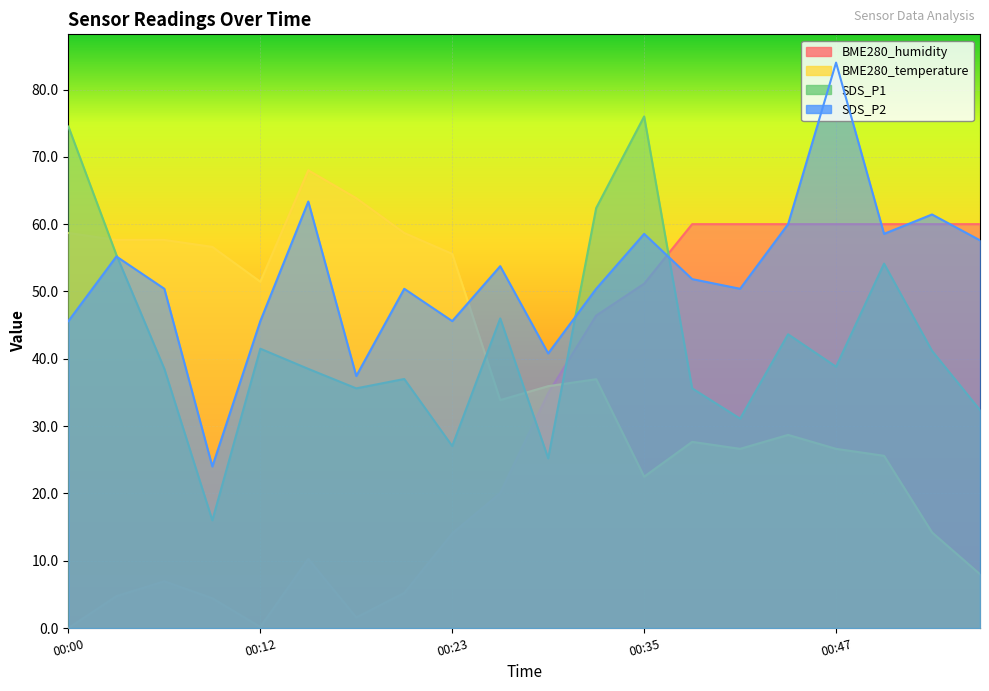

Reading left to right, extract all data points from this chart.

BME280_humidity: 0.0	4.7	6.9	4.4	0.2	10.3	1.6	5.2	14.1	20.1	34.9	46.4	51.2	60.0	60.0	60.0	60.0	60.0	60.0	60.0
BME280_temperature: 58.7	57.7	57.7	56.6	51.4	68.0	63.9	58.7	55.6	33.9	35.9	37.0	22.5	27.7	26.6	28.7	26.6	25.6	14.2	8.0
SDS_P1: 74.5	55.4	38.5	16.0	41.5	38.5	35.6	37.0	27.0	46.0	25.2	62.4	76.0	35.6	31.1	43.6	38.8	54.1	41.2	32.4
SDS_P2: 45.6	55.2	50.4	24.0	45.6	63.4	37.4	50.4	45.6	53.8	40.8	50.4	58.6	51.8	50.4	60.0	84.0	58.6	61.4	57.6